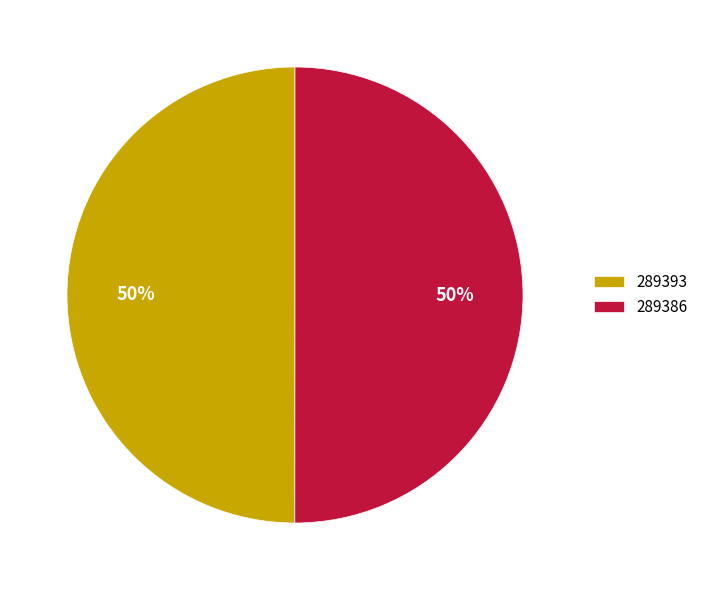

What percentage is the 289386 slice, to the nearest percent?

50%